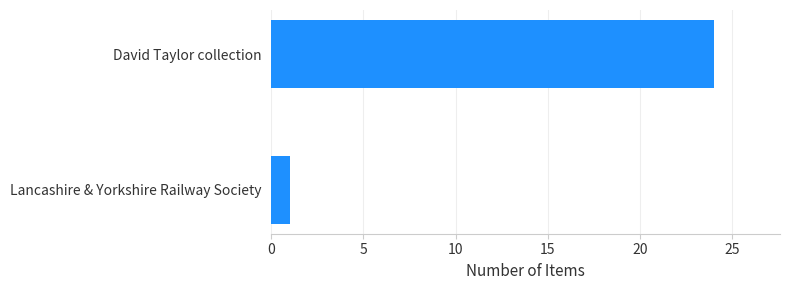

Are the bars grouped side by side (vs. stacked)?

No